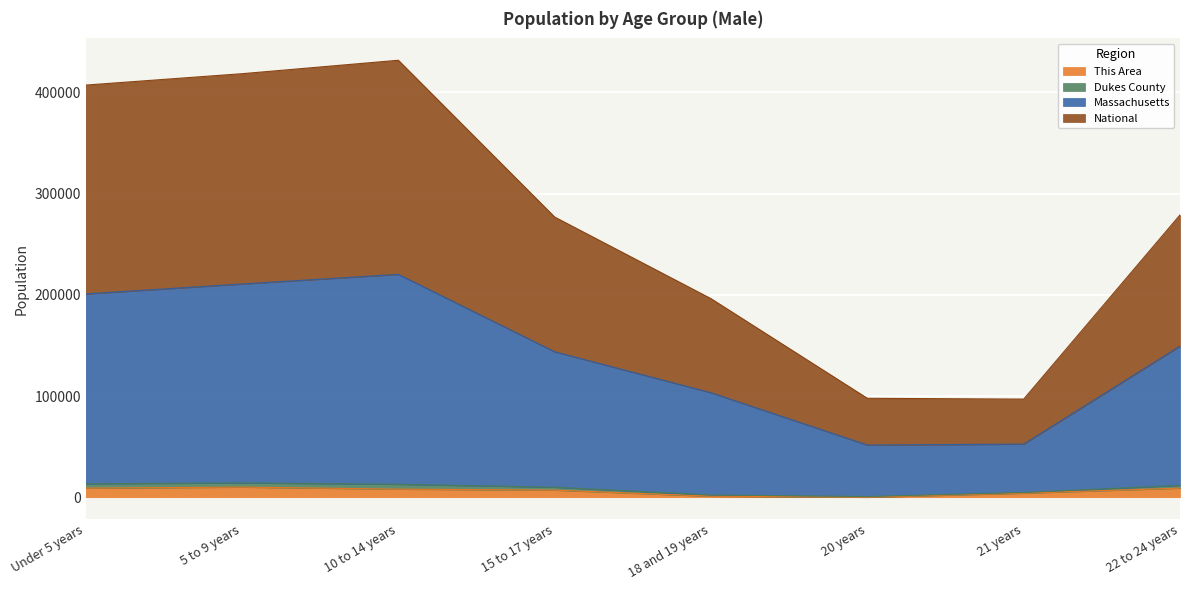

What is the highest value of the This Area series?

10000.0